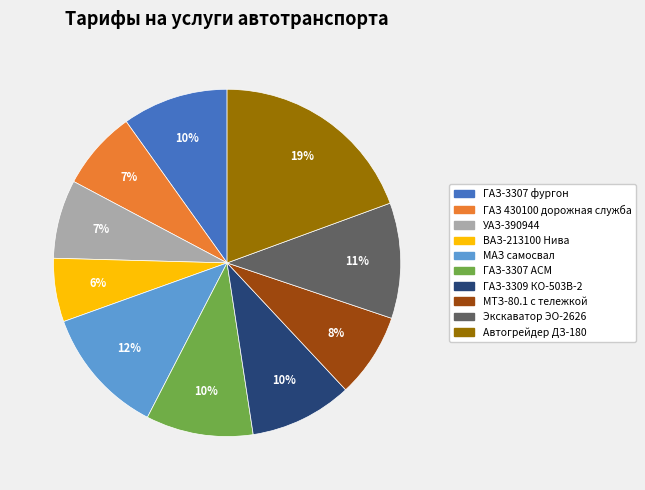

Which category has the biggest portion of the pie?

Автогрейдер ДЗ-180